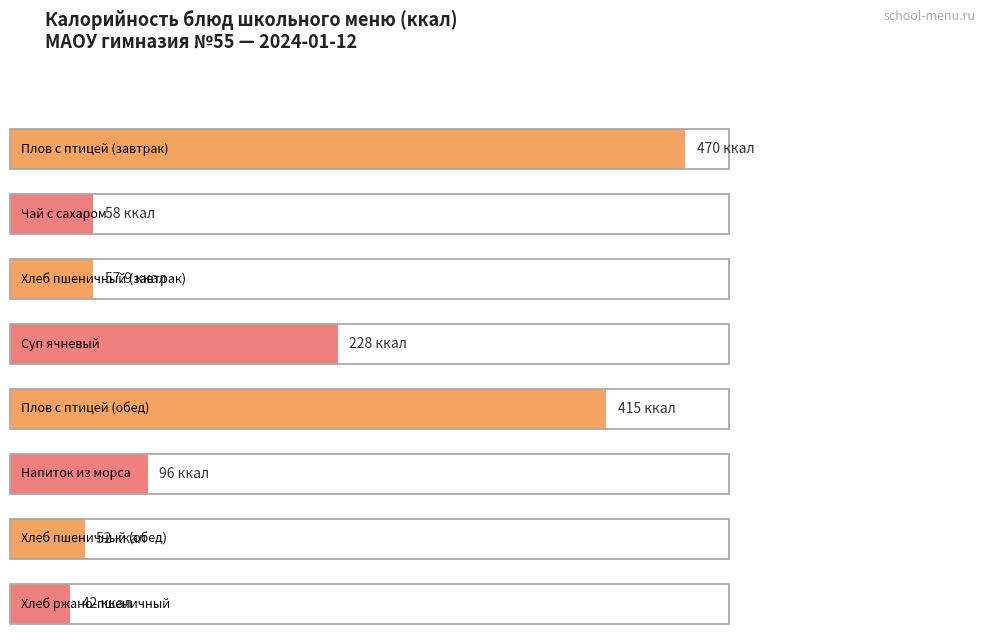

Rank the categories by value from highest to lowest.

Плов с птицей (завтрак), Плов с птицей (обед), Суп ячневый, Напиток из морса, Чай с сахаром, Хлеб пшеничный (завтрак), Хлеб пшеничный (обед), Хлеб ржано-пшеничный